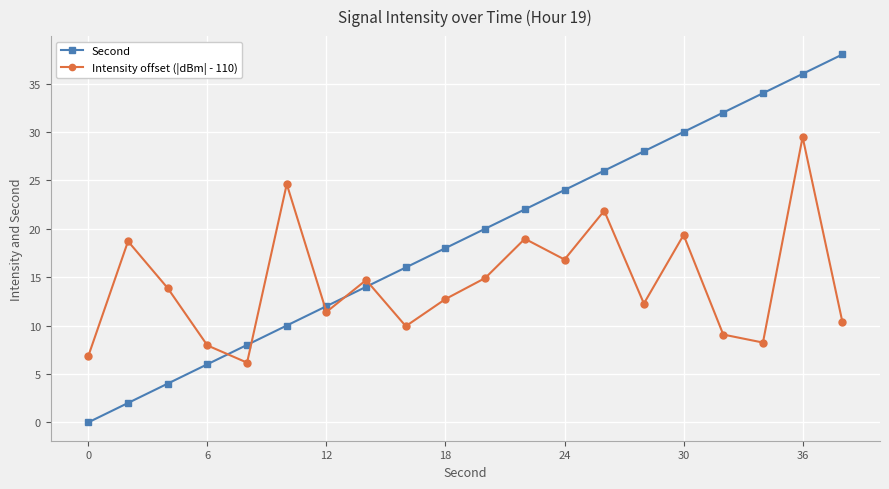

At how many categories does at least one series exceed 17?

13